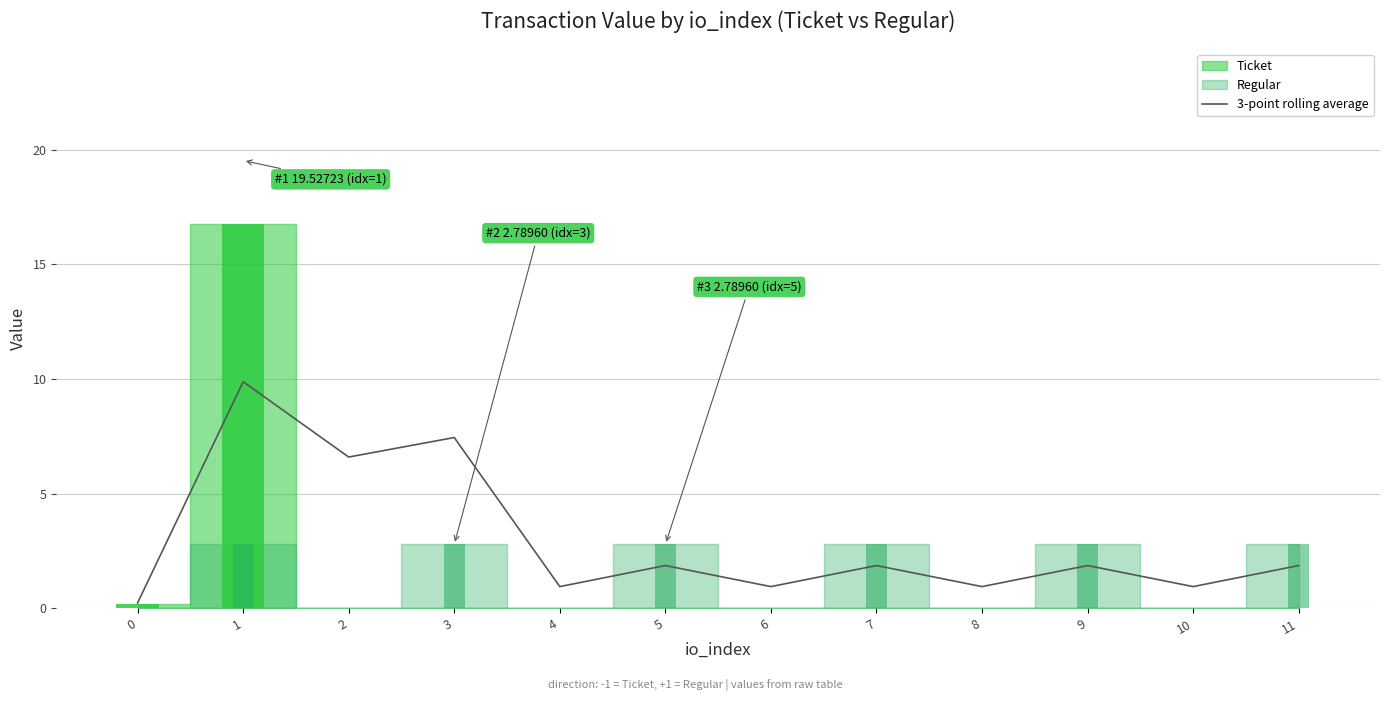

Is it true that the value at 2 is 2.4?

False